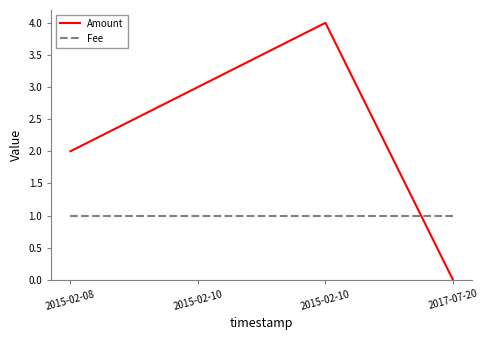

Is the value of Fee at 2017-07-20 greater than the value of Amount at 2015-02-10?

No